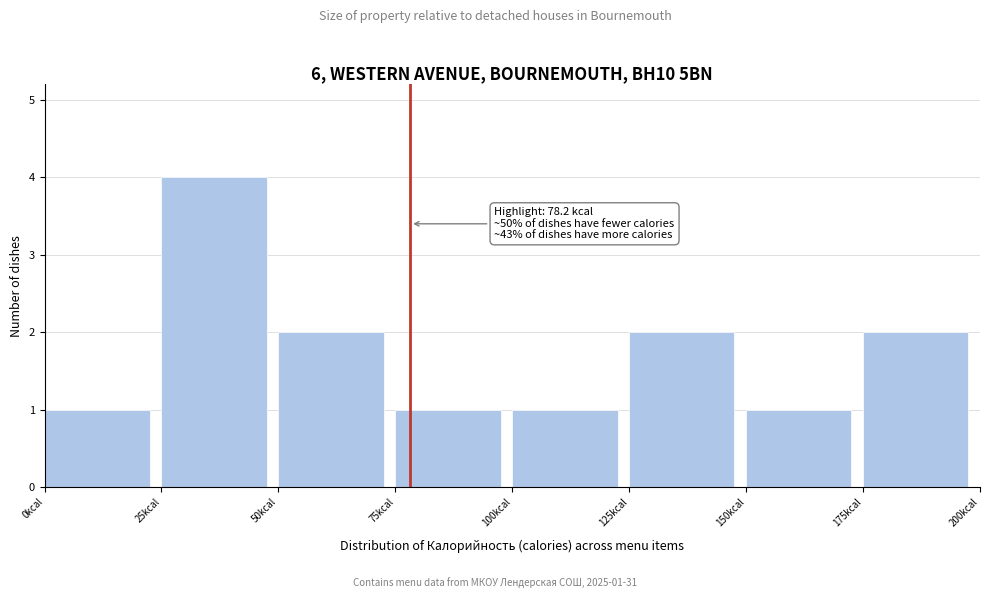

Over which range of the x-axis is the bar tallest?

25 to 50